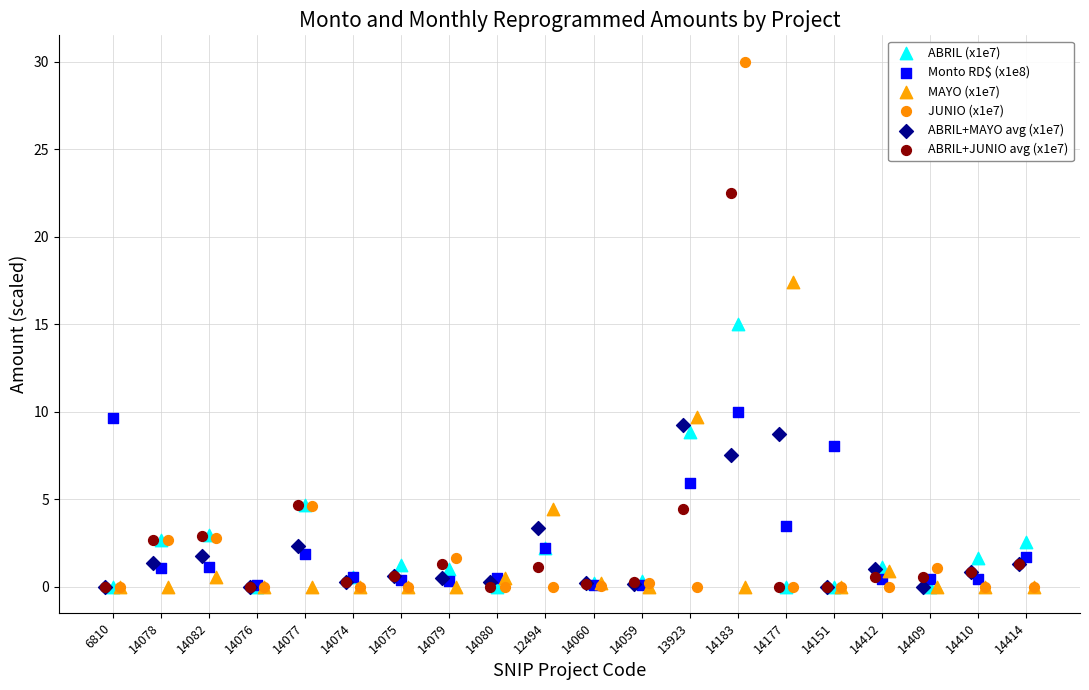

What are all the series names shown in the legend?

ABRIL (x1e7), Monto RD$ (x1e8), MAYO (x1e7), JUNIO (x1e7), ABRIL+MAYO avg (x1e7), ABRIL+JUNIO avg (x1e7)